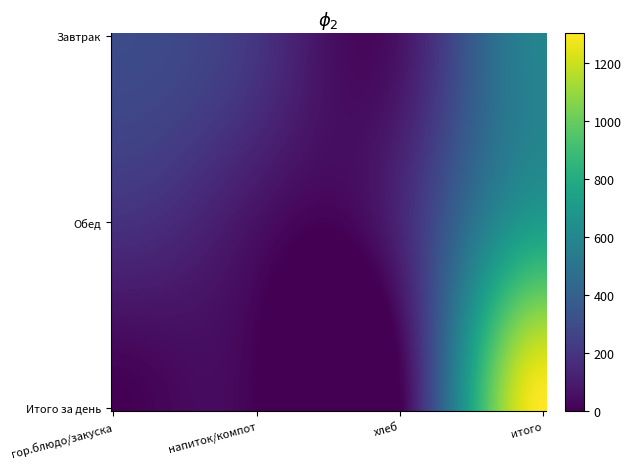

Reading left to right, what are all the values shown in this chart?

296.0	24.0	196.4	70.1	586.5	49.0	73.0	185.0	210.1	60.0	137.9	715.1	1301.6